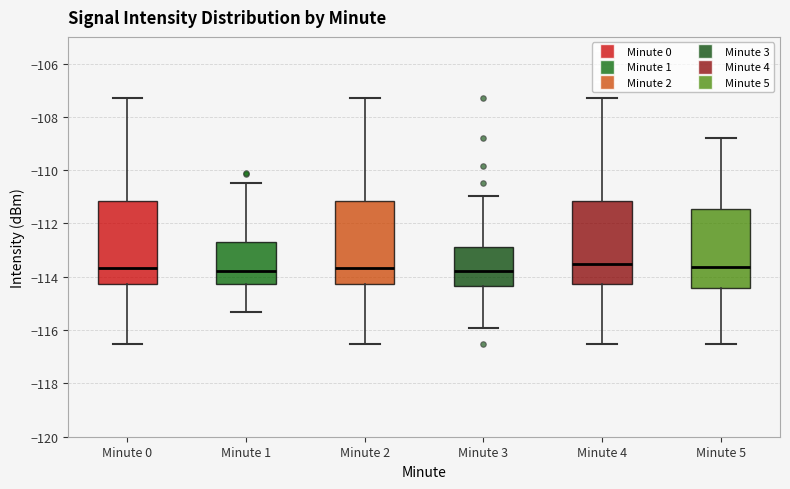

Reading left to right, read every box against the y-axis: the position of its median line, the range the box covers, and the ends of its whiskers. The values are not printed on the chart, so give them approximately, as read against the axis.

Minute 0: median -113.6, box -114.2 to -111.2, whiskers -116.6 to -107.2
Minute 1: median -113.8, box -114.2 to -112.6, whiskers -115.4 to -110.4
Minute 2: median -113.6, box -114.2 to -111.2, whiskers -116.6 to -107.2
Minute 3: median -113.8, box -114.4 to -112.8, whiskers -116.0 to -111.0
Minute 4: median -113.6, box -114.2 to -111.2, whiskers -116.6 to -107.2
Minute 5: median -113.6, box -114.4 to -111.4, whiskers -116.6 to -108.8